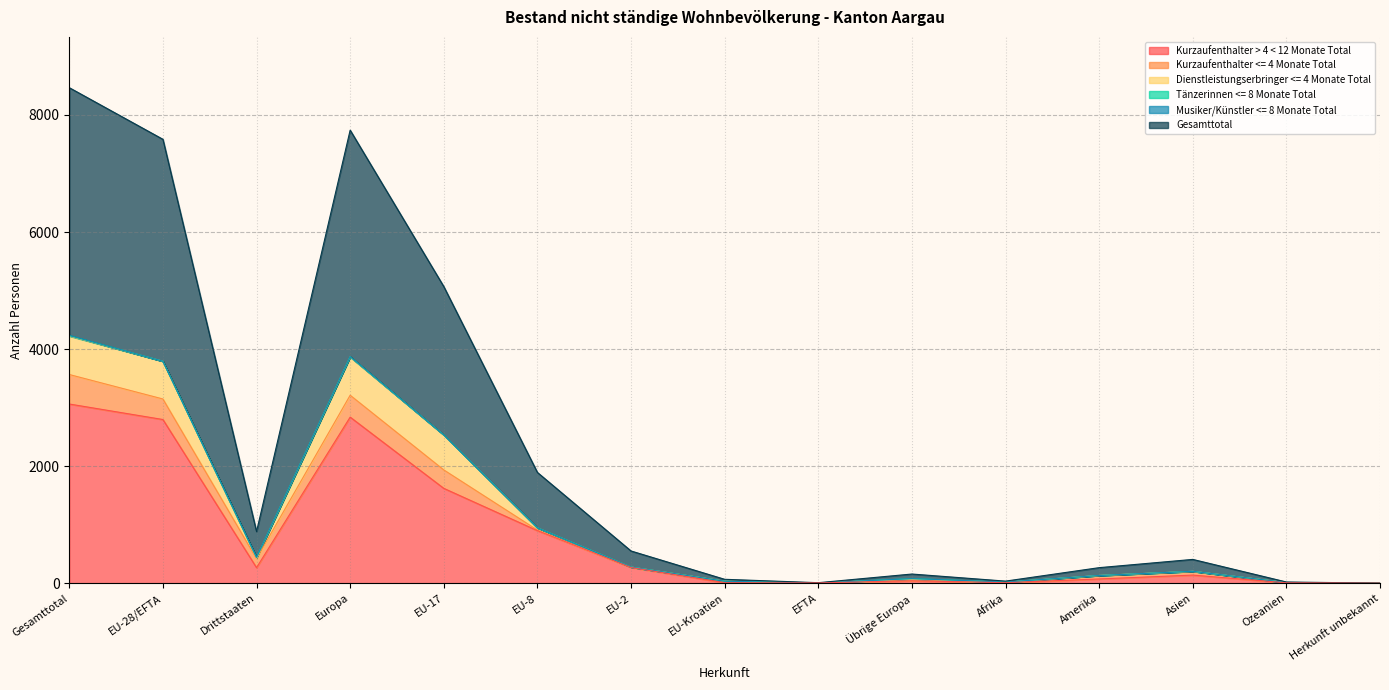

Which series ends up on top after the final intersection of Kurzaufenthalter > 4 < 12 Monate Total and Kurzaufenthalter <= 4 Monate Total?

Kurzaufenthalter > 4 < 12 Monate Total